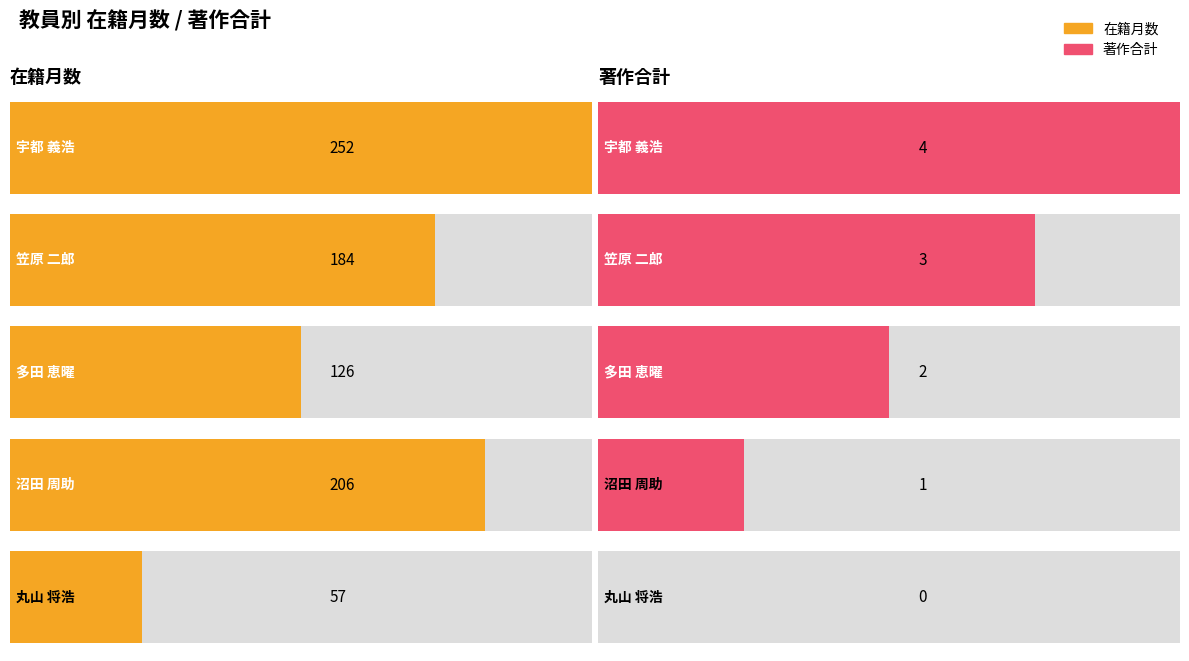

Which series has the largest range (max minus min)?

在籍月数